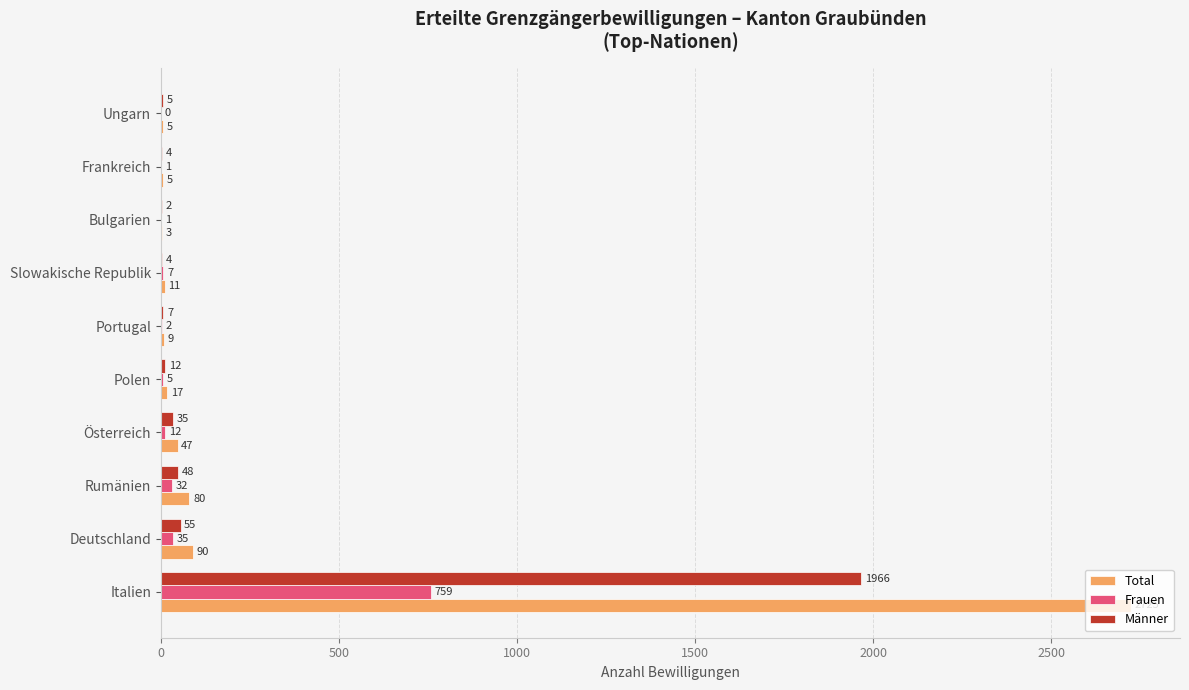

Which series has the largest range (max minus min)?

Total